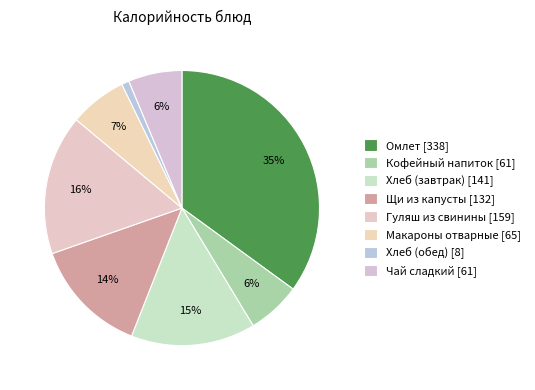

How many segments does this pie chart have?

8